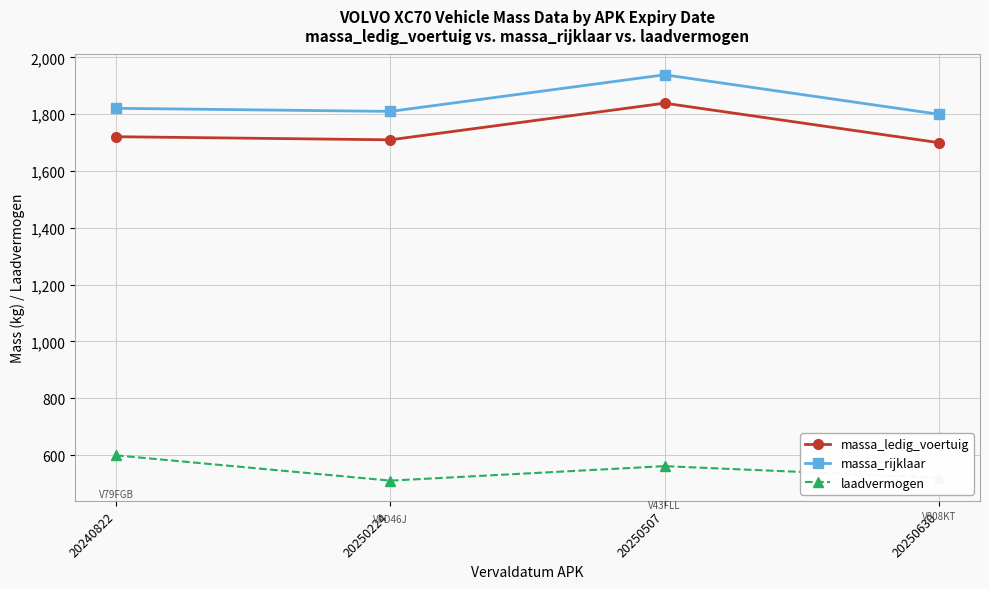

What is the spread (max minus min) of values at 20250224?

1300